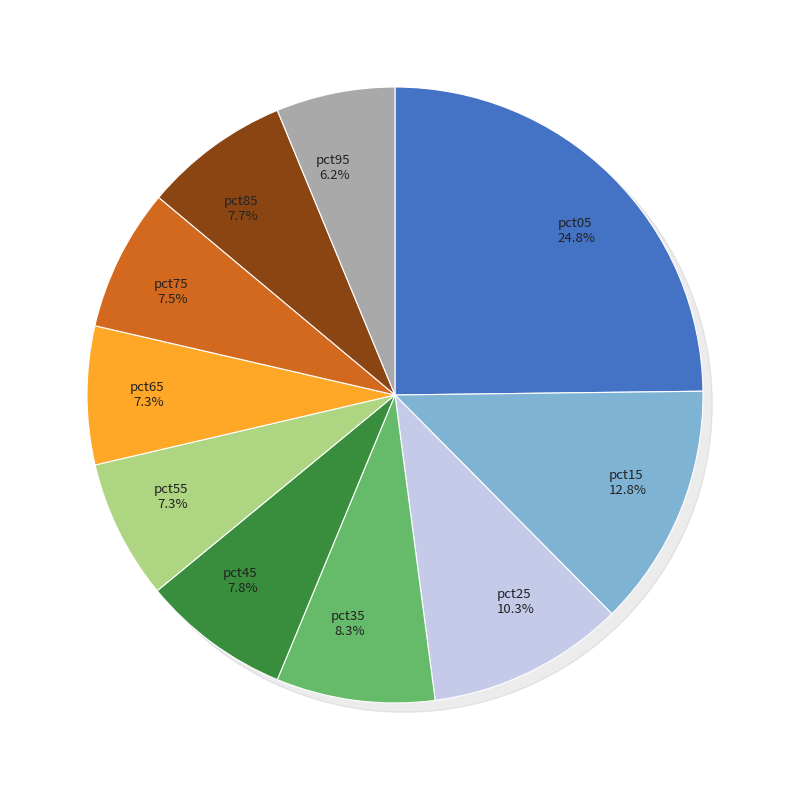

To the nearest percent, what is the combined percentage of pct15 and pct95?

19%